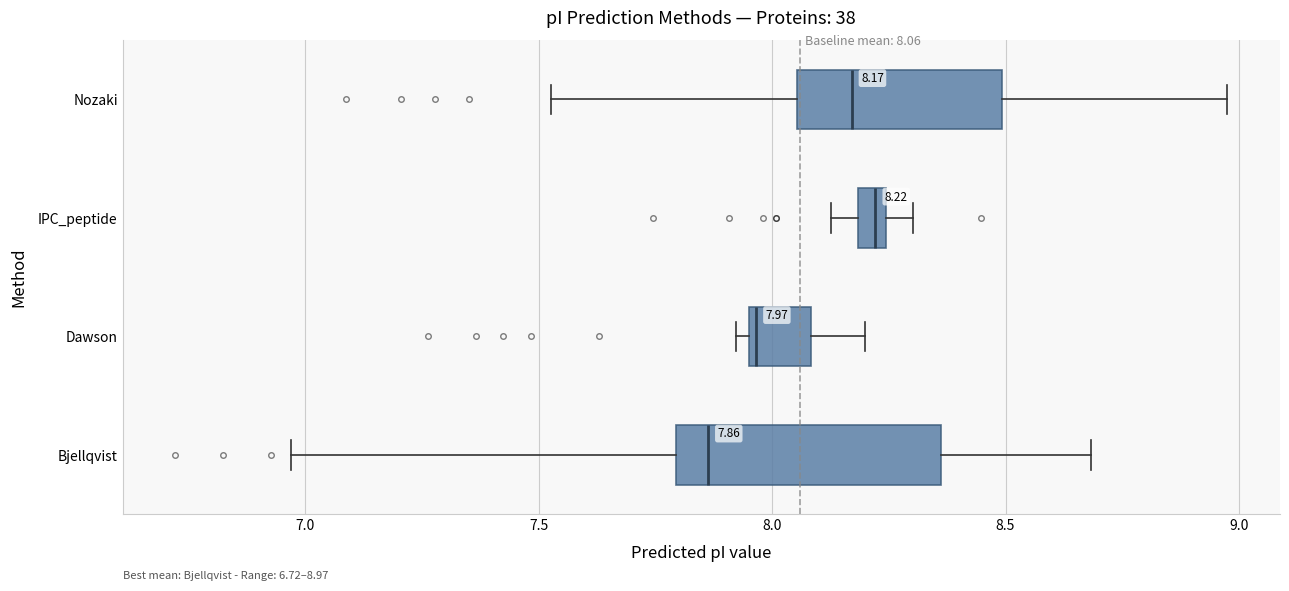

Comparing the boxes themselves (not the whiskers), which one is the widest?

Bjellqvist